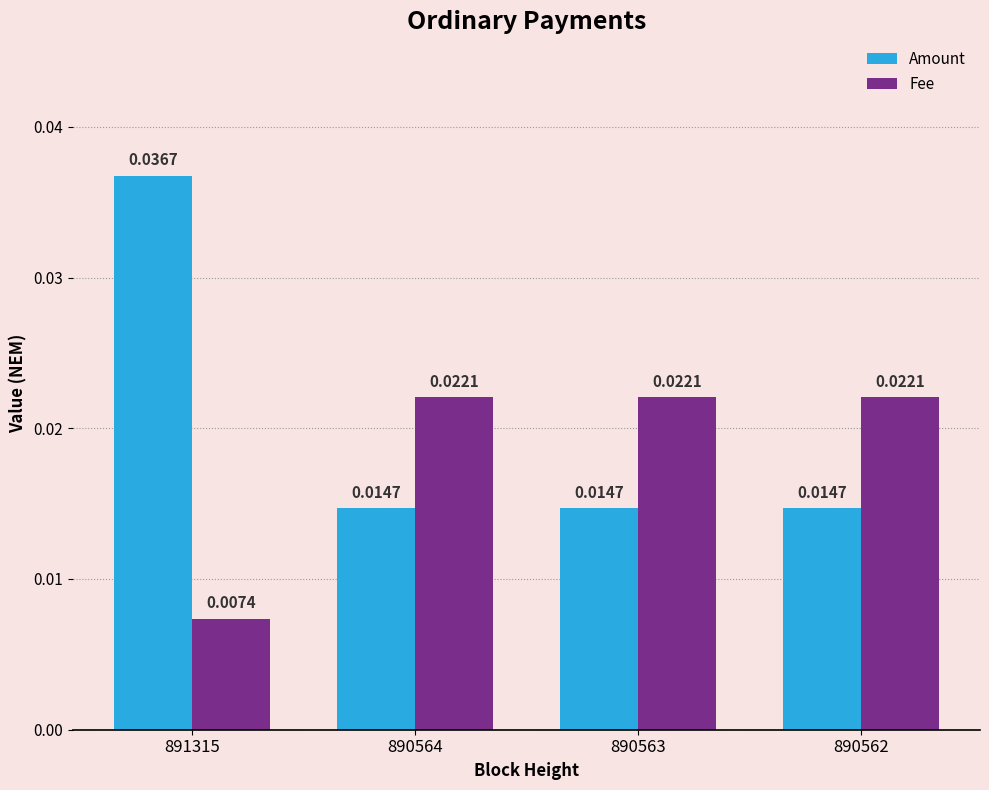

Rank the series by their average value, from highest to lowest.

Amount, Fee